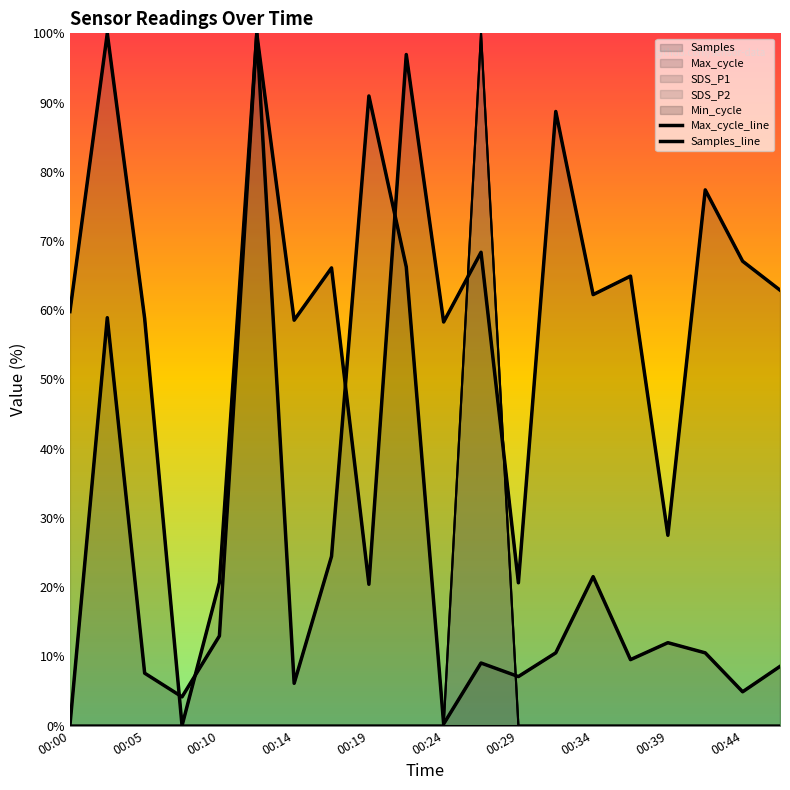

True or false: Max_cycle_line has a value of 0.1 at 00:24.

False